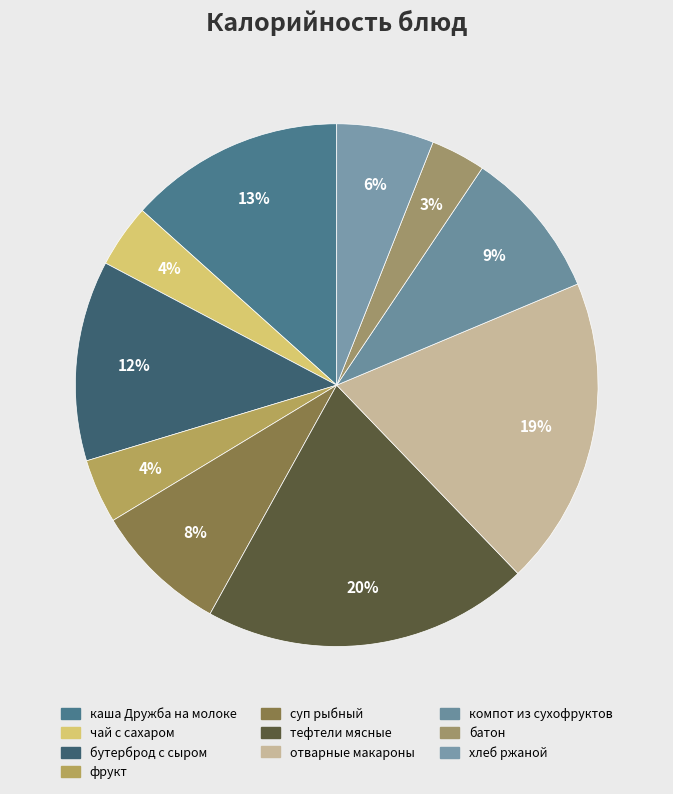

True or false: каша Дружба на молоке accounts for 25% of the total.

False